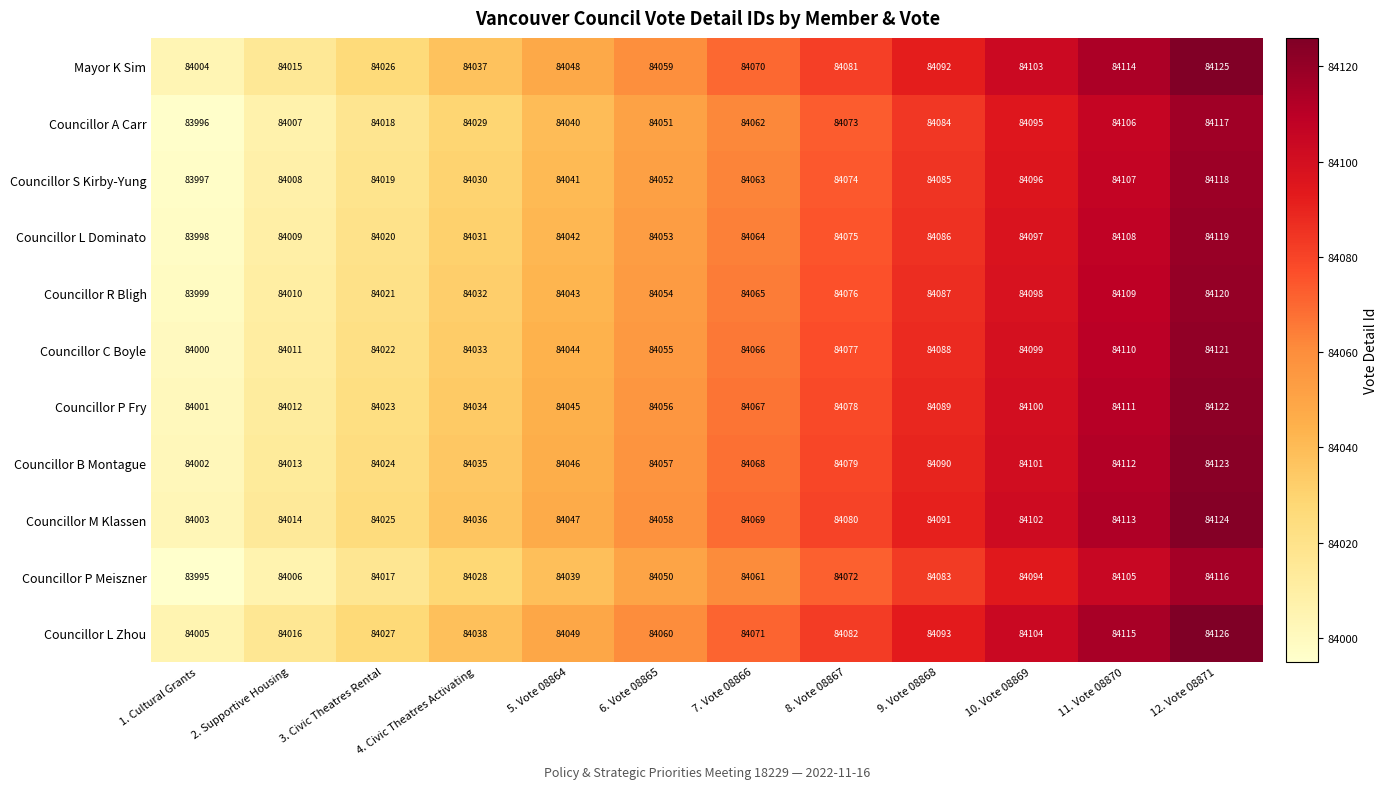

At which category is the sum across all series the highest?

12. Vote 08871